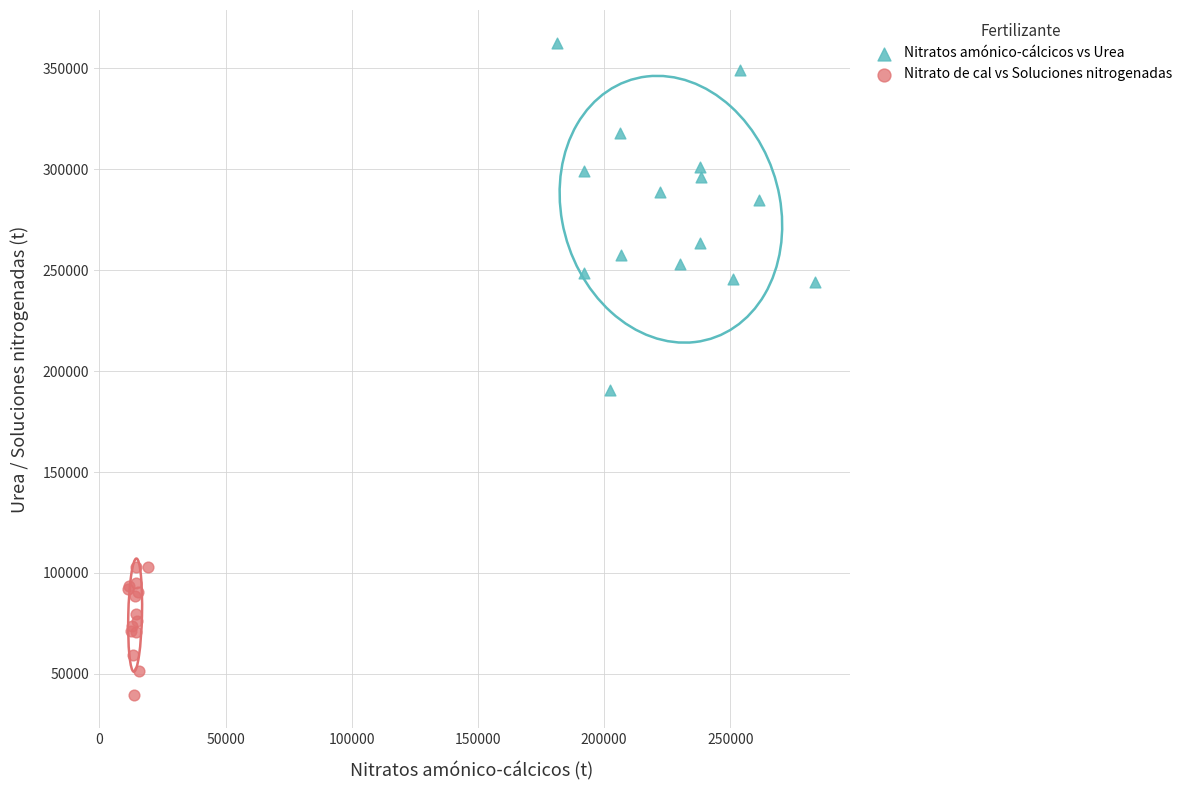

Which series has the largest Y range (max minus min)?

Nitratos amónico-cálcicos vs Urea